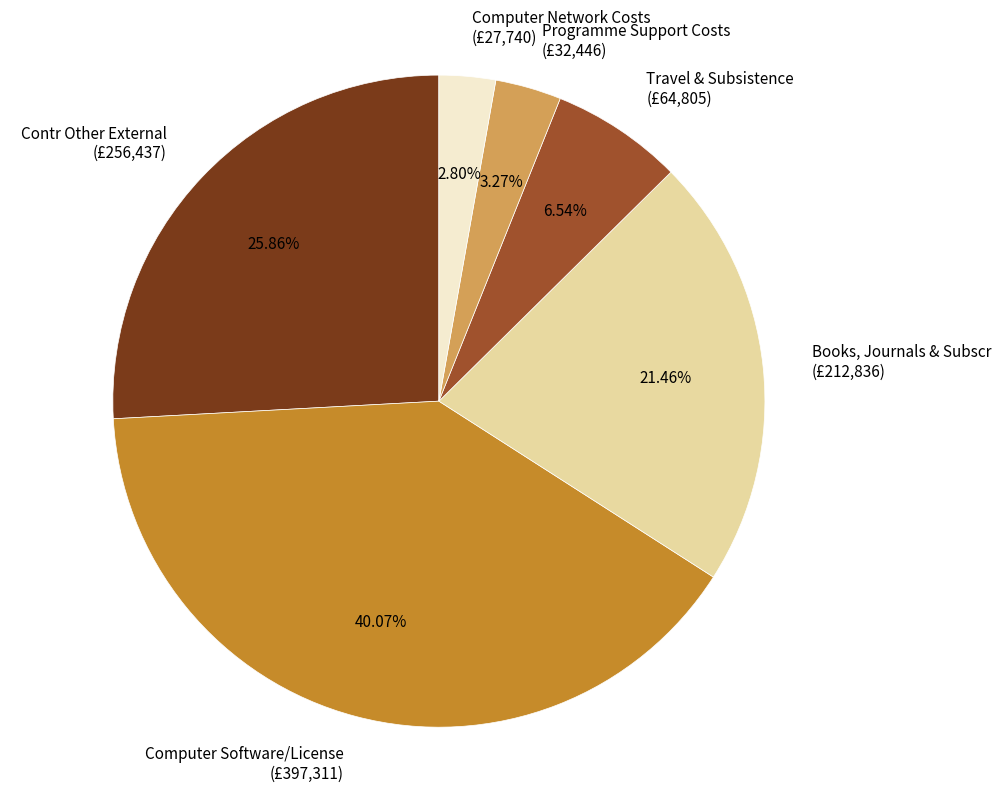

Rank the categories by value from lowest to highest.

Computer Network Costs, Programme Support Costs, Travel & Subsistence, Books, Journals & Subscr, Contr Other External, Computer Software/License